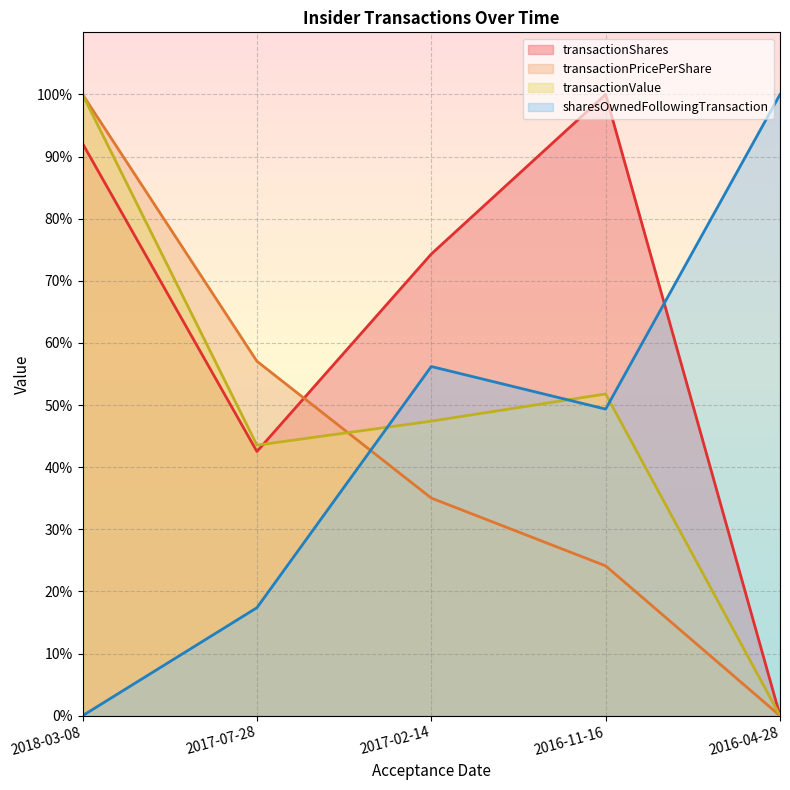

How many lines are shown in the chart?

4